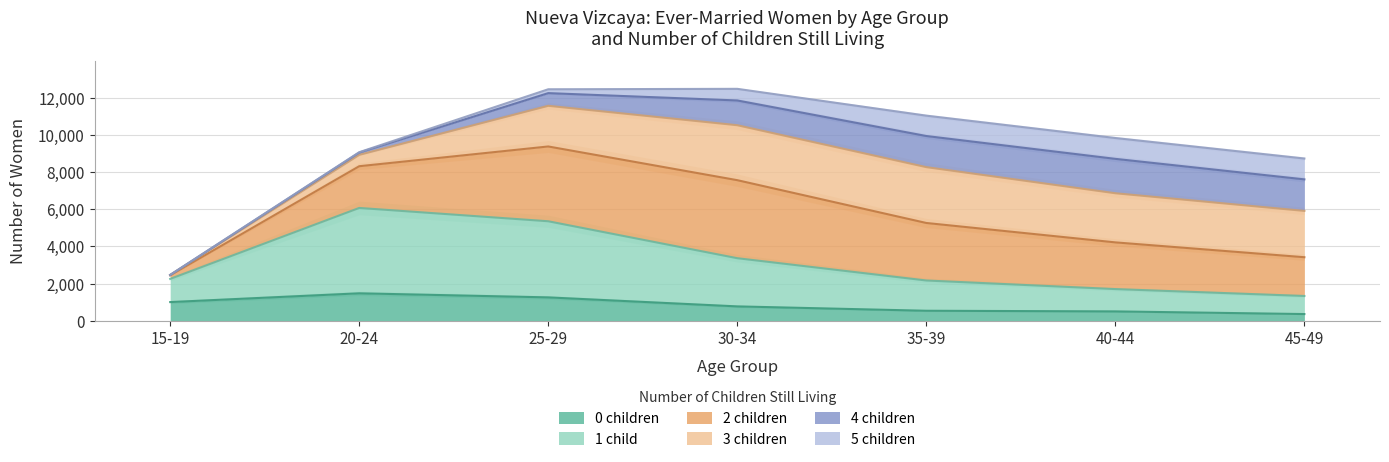

What is the label of the 4th point from the right?

30-34